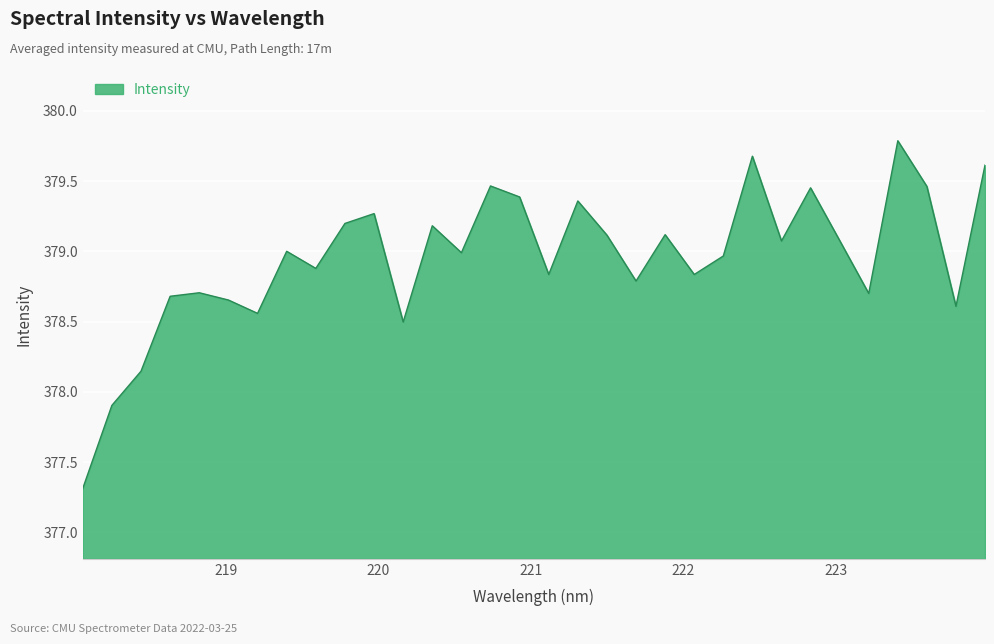

What is the smallest value displayed?

377.3